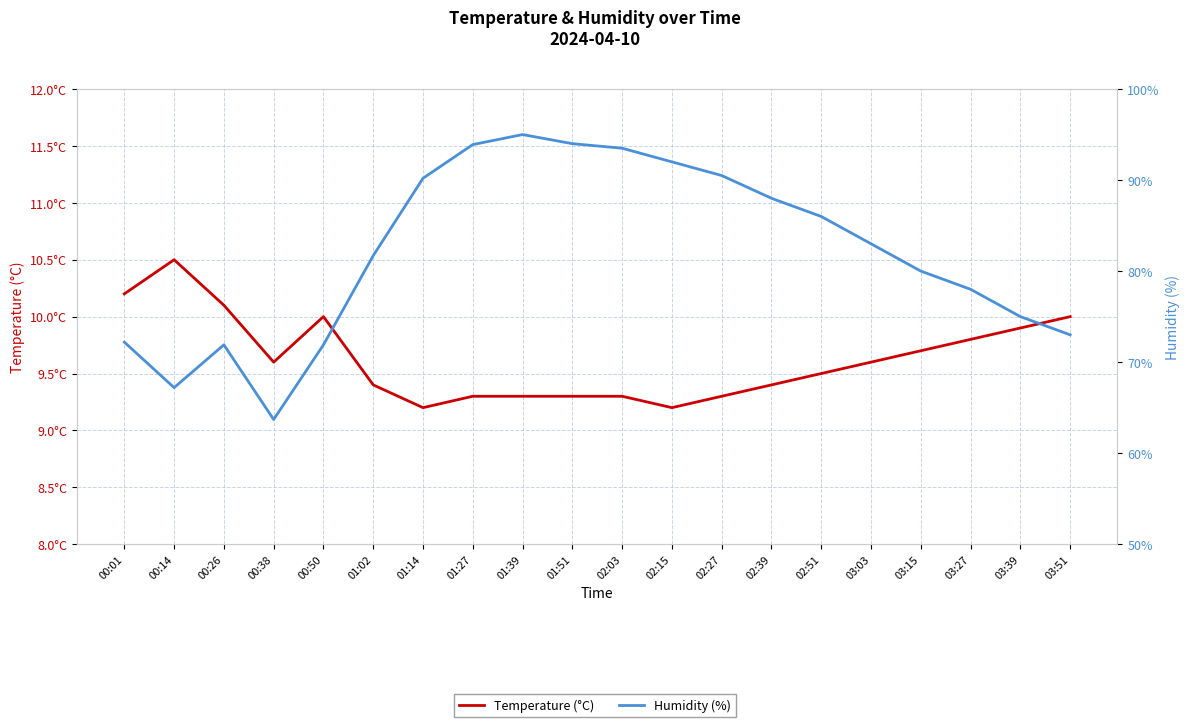

Between 03:03 and 00:50, which is larger?

00:50